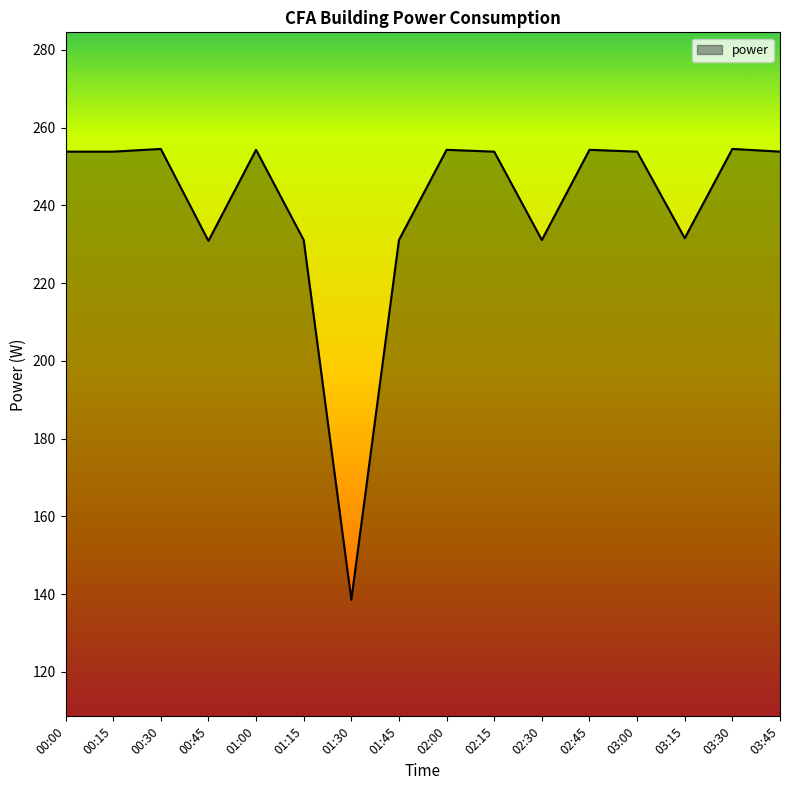

What is the difference between the maximum and minimum values?

116.0